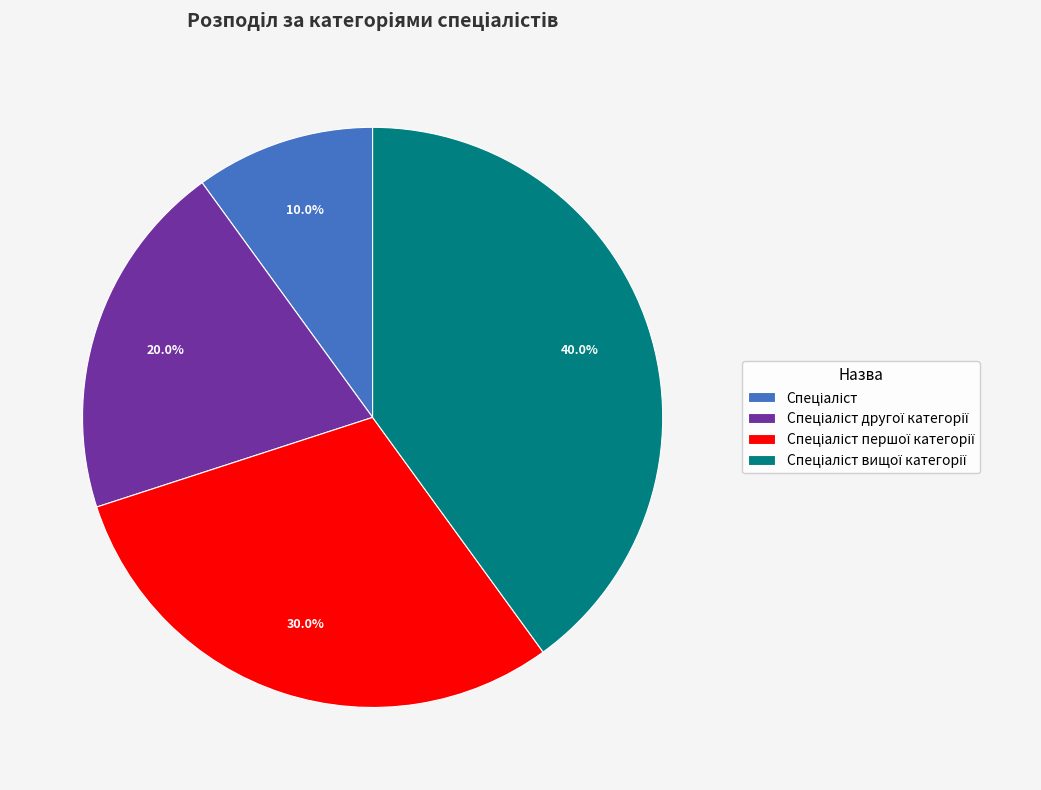

Is there any slice that represents more than half of the pie?

No